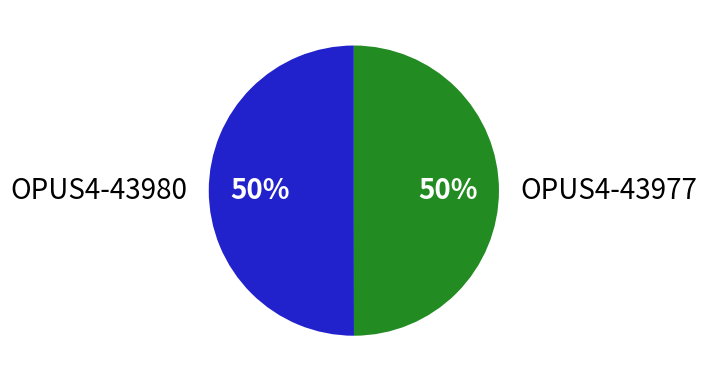

What percentage is the OPUS4-43977 slice, to the nearest percent?

50%